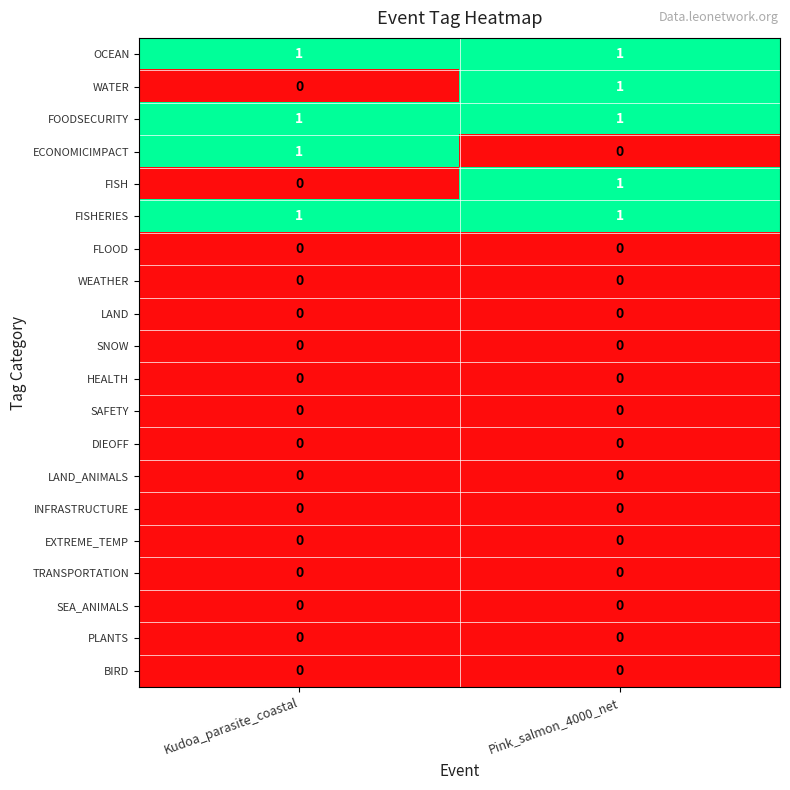

What is the maximum value shown in the chart?

1